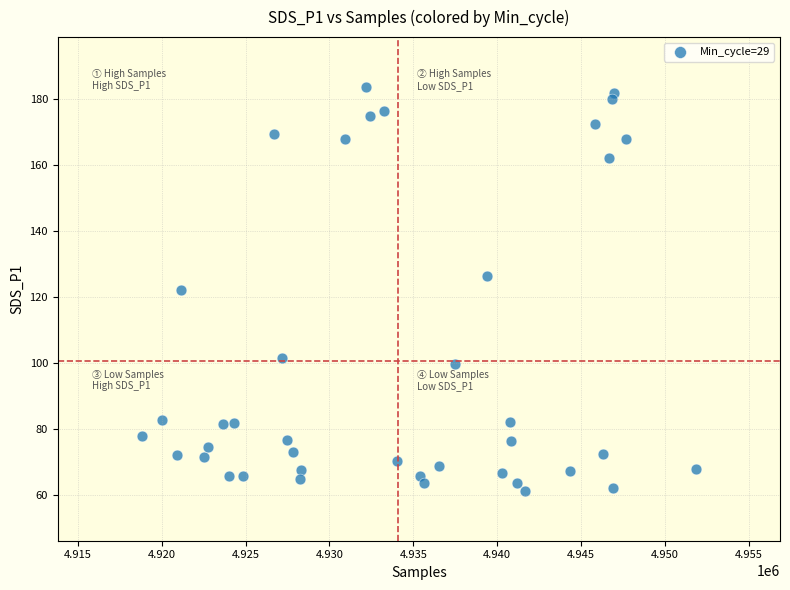

What is the range of Y values (max minus min)?

122.6